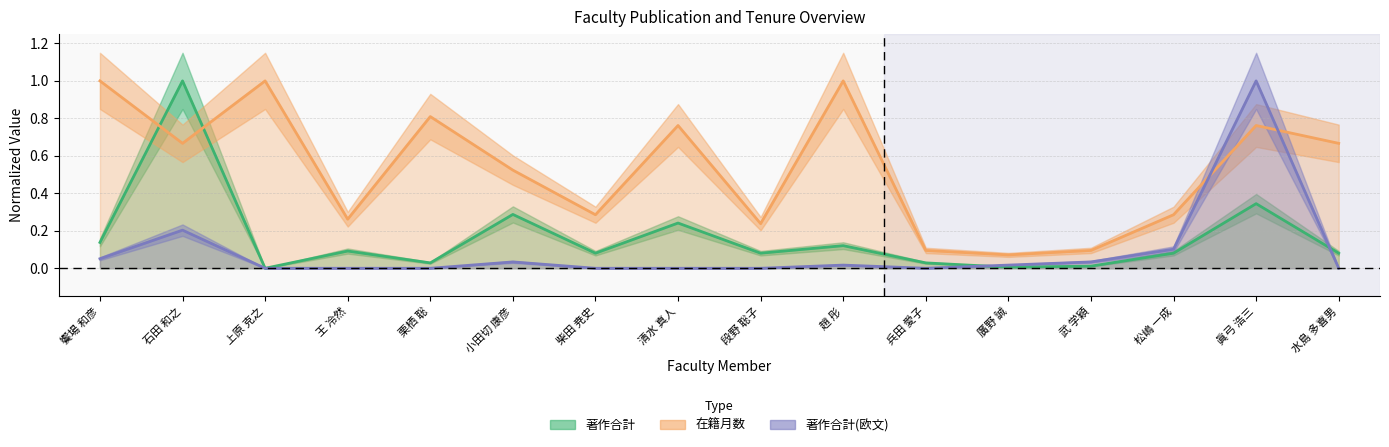

How many interior local peaks does the 著作合計 series have?

6